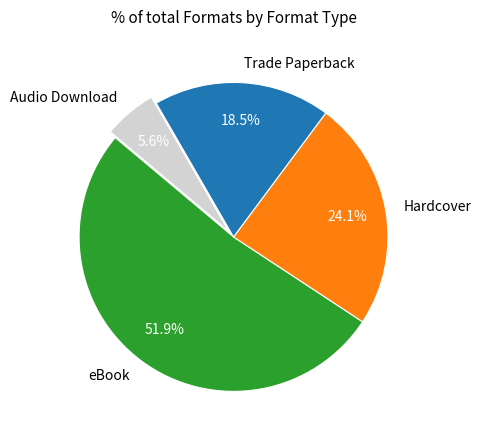

Rank the categories by value from lowest to highest.

Audio Download, Trade Paperback, Hardcover, eBook